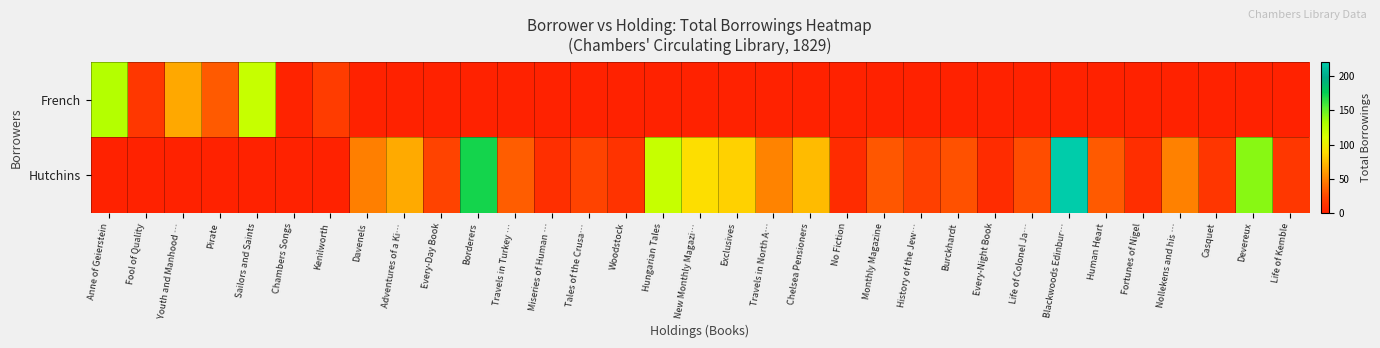

How many data points does each series have?

33